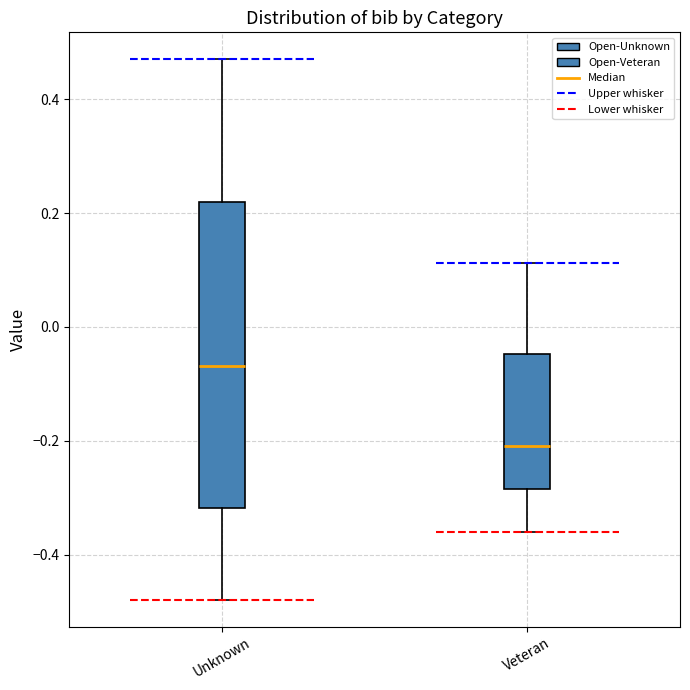

Reading left to right, read every box against the y-axis: the position of its median line, the range the box covers, and the ends of its whiskers. The values are not printed on the chart, so give them approximately, as read against the axis.

Unknown: median -0.06, box -0.32 to 0.22, whiskers -0.48 to 0.46
Veteran: median -0.20, box -0.28 to -0.04, whiskers -0.36 to 0.12